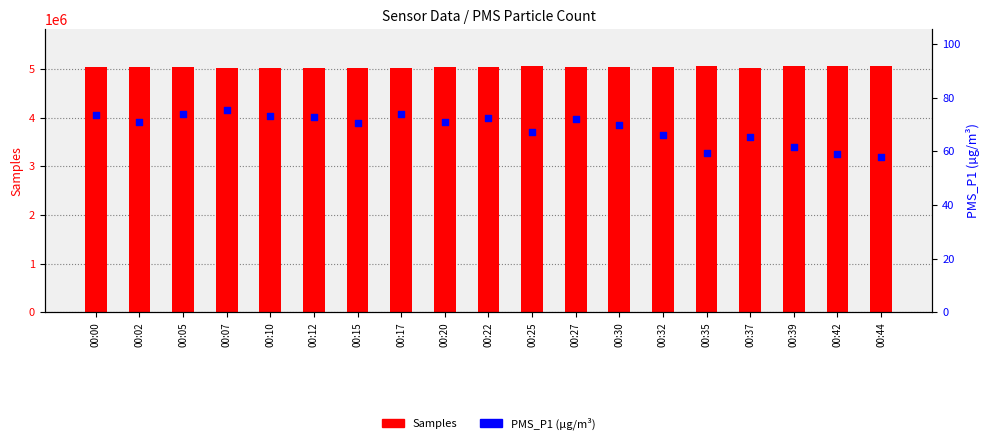

Which series has the largest total across all categories?

Samples